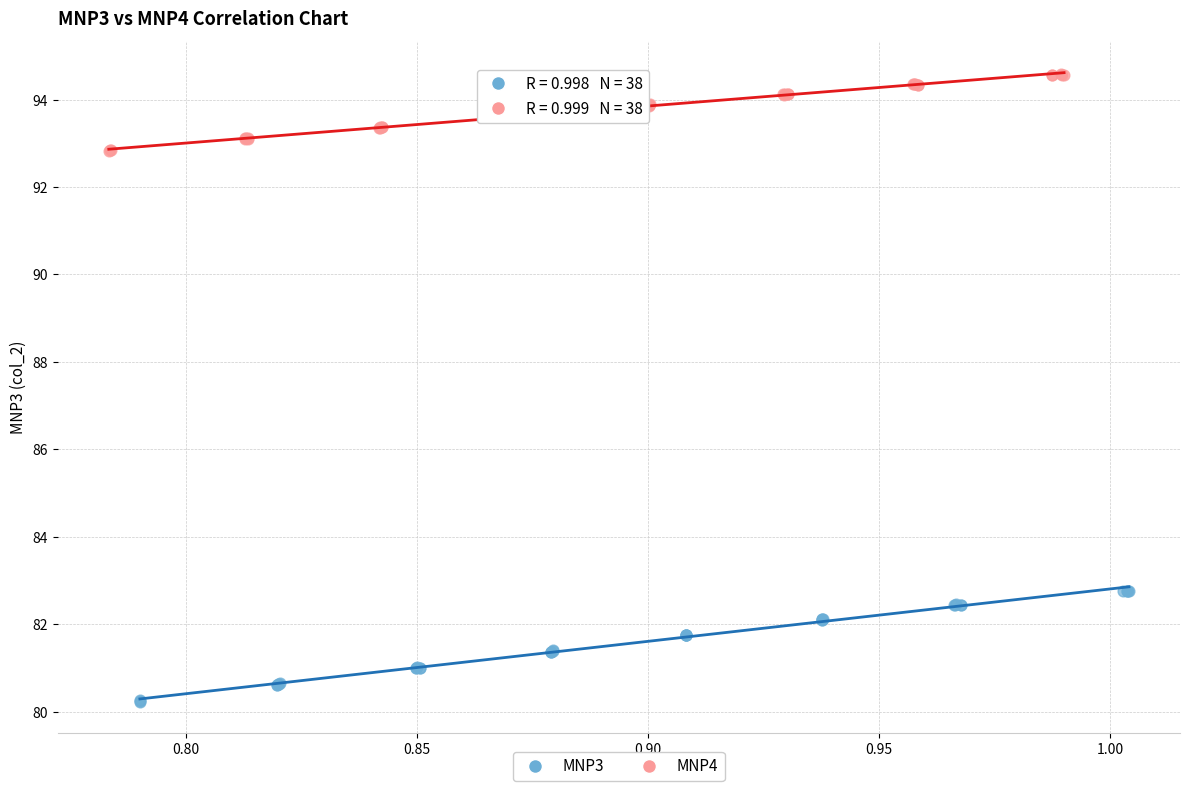

Which series reaches the minimum Y coordinate?

MNP3